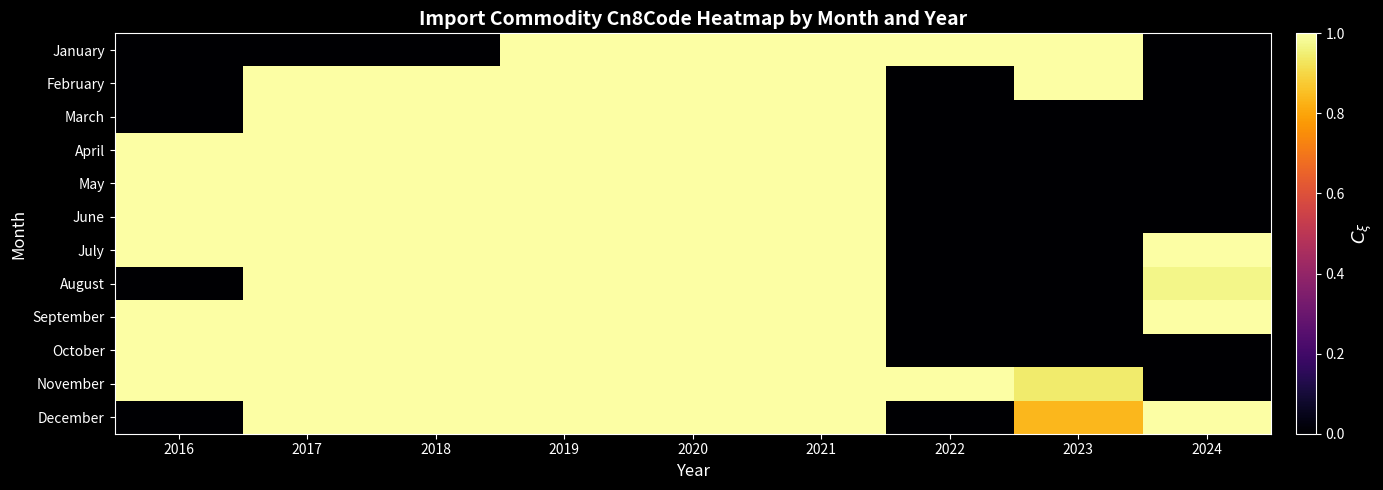

How many distinct data groups are displayed?

12